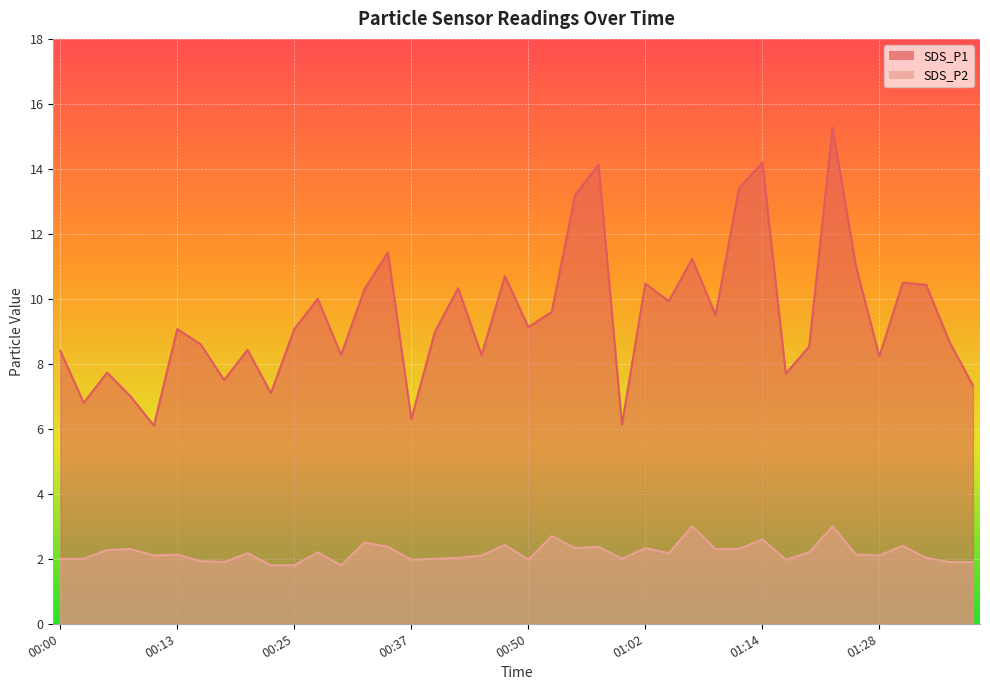

At 01:02, list the series in order from largest to smallest.

SDS_P1, SDS_P2